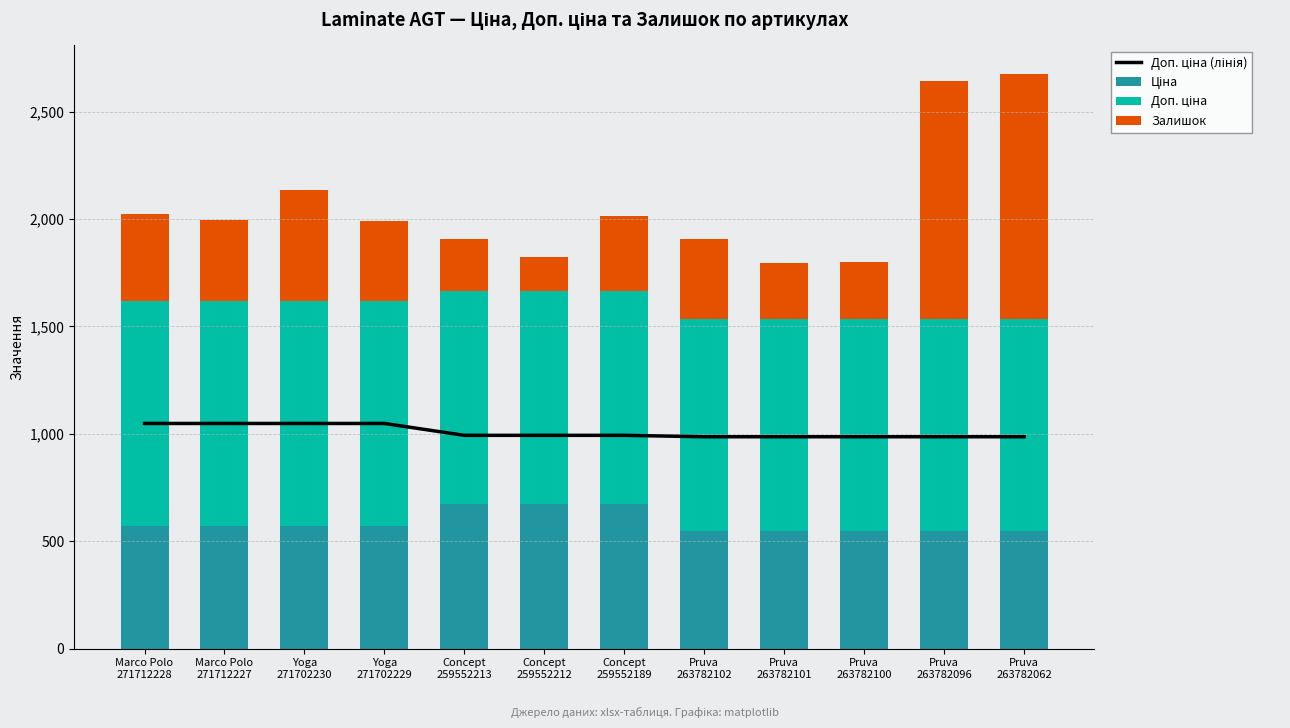

Is it true that Ціна equals 546.4 at Pruva
263782096?

True